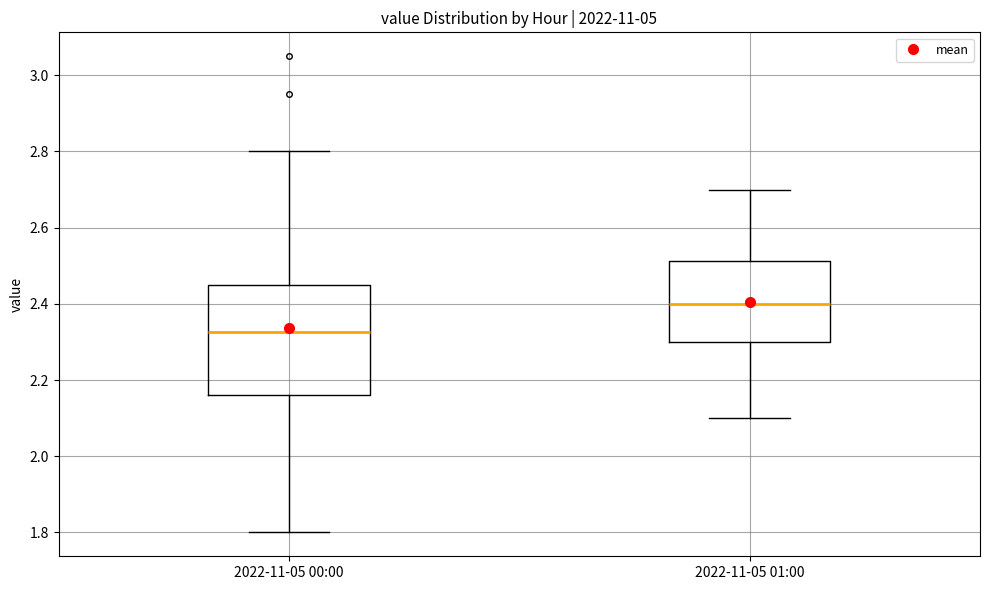

Where is the lower edge of the box for 2022-11-05 00:00 on the y-axis? The values are not printed on the chart, so give them approximately, as read against the axis.

2.16